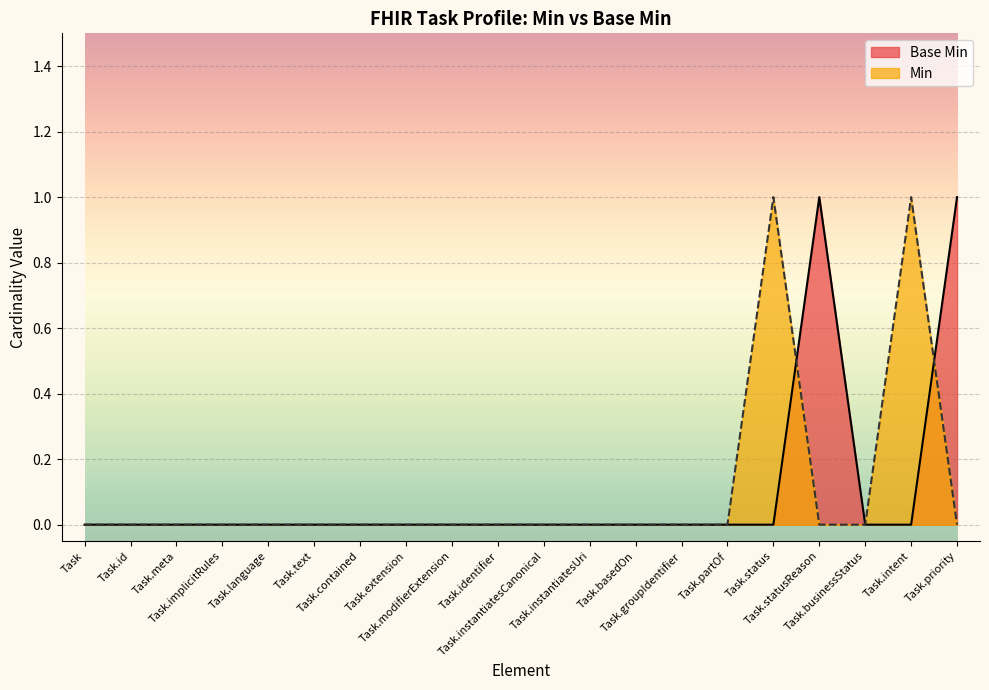

Count the number of data series in this chart.

2